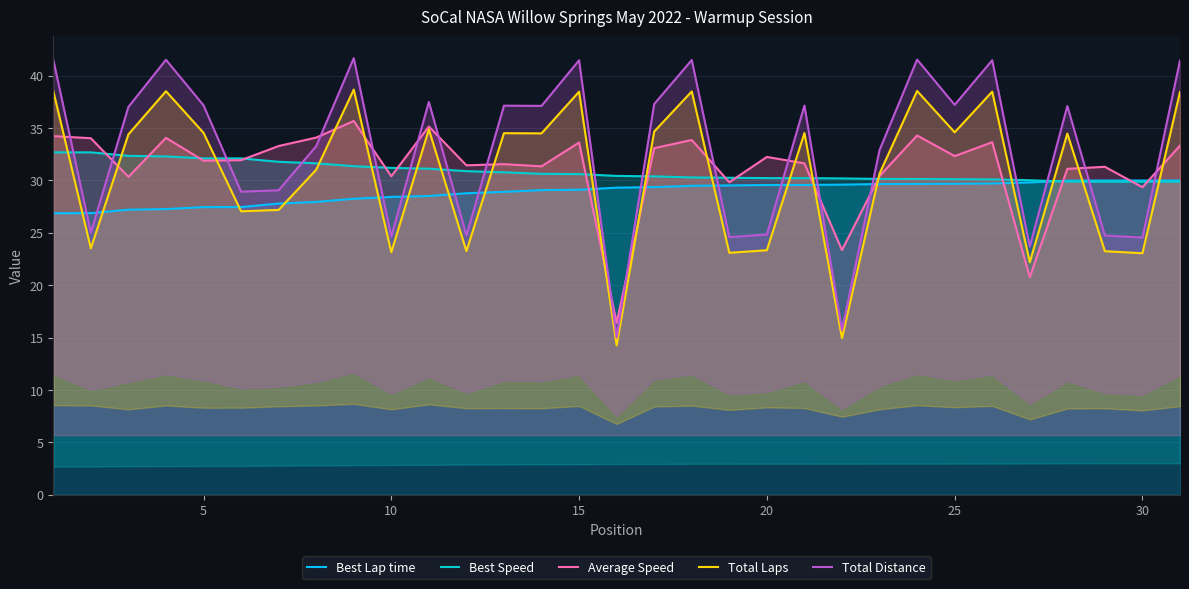

What is the highest value of the Best Speed series?

32.7